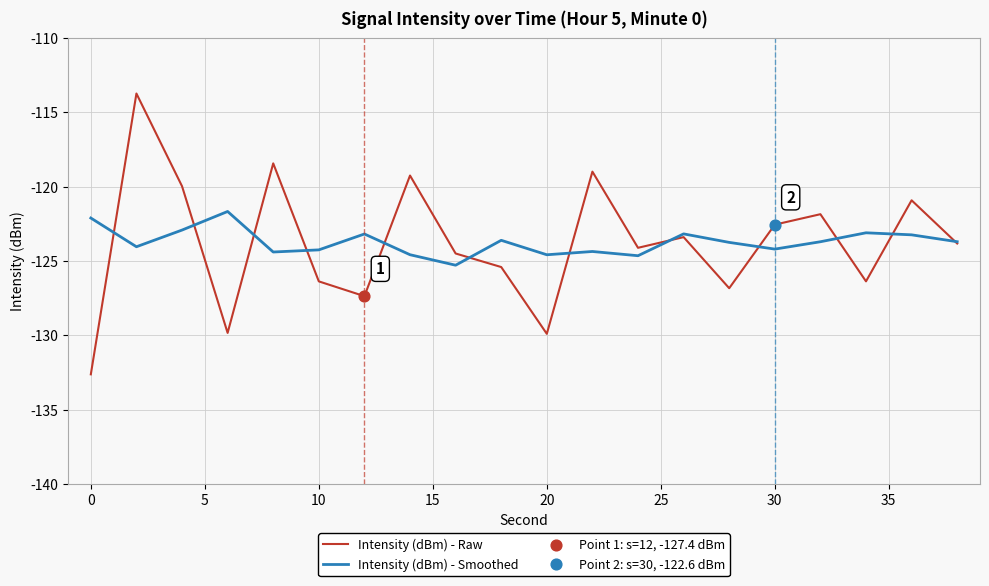

What is the smallest value displayed?

-132.6